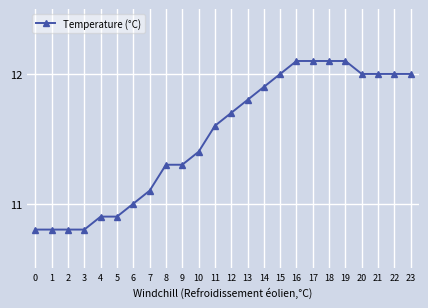

What is the value of the 1st point from the left?

10.8